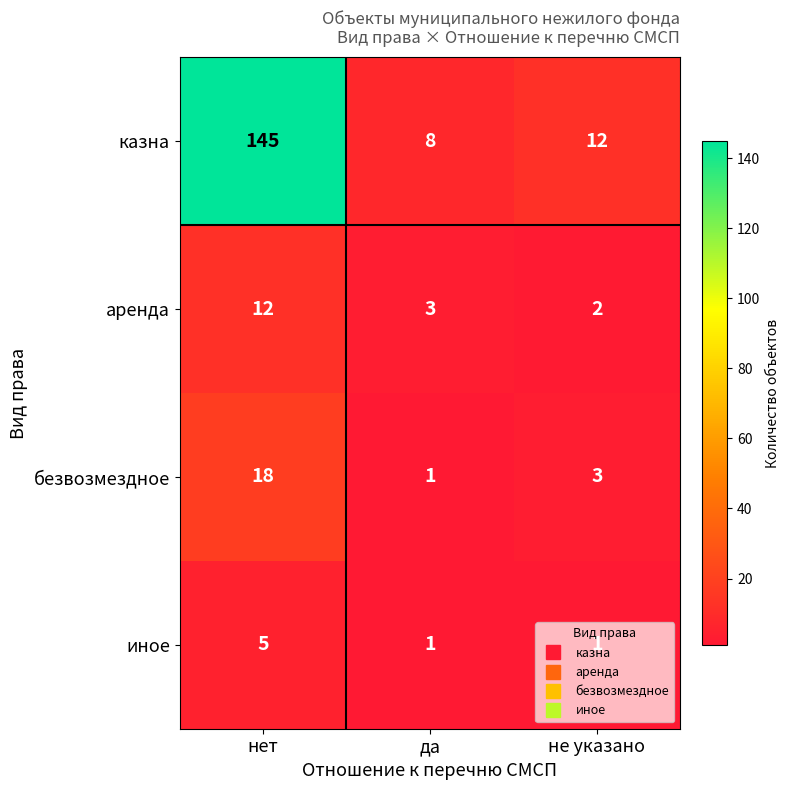

Where does the аренда series first go above 3?

нет